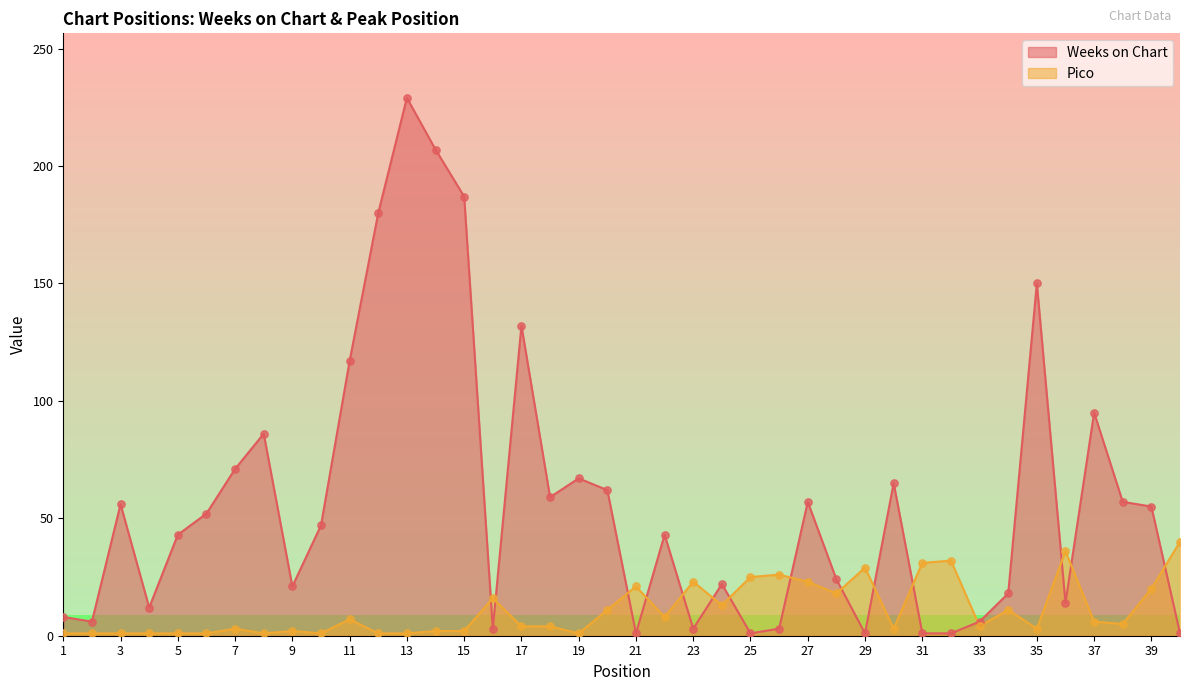

At how many categories does at least one series exceed 85?

9